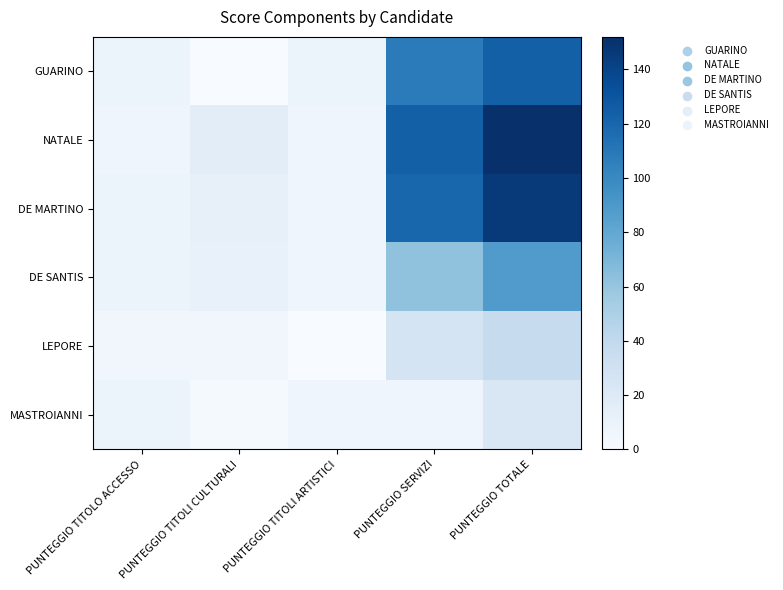

Reading left to right, what are all the values shown in this chart?

GUARINO: PUNTEGGIO TITOLO ACCESSO=8	PUNTEGGIO TITOLI CULTURALI=0	PUNTEGGIO TITOLI ARTISTICI=8	PUNTEGGIO SERVIZI=108	PUNTEGGIO TOTALE=124
NATALE: PUNTEGGIO TITOLO ACCESSO=6	PUNTEGGIO TITOLI CULTURALI=16	PUNTEGGIO TITOLI ARTISTICI=6	PUNTEGGIO SERVIZI=124	PUNTEGGIO TOTALE=152
DE MARTINO: PUNTEGGIO TITOLO ACCESSO=8	PUNTEGGIO TITOLI CULTURALI=12	PUNTEGGIO TITOLI ARTISTICI=6	PUNTEGGIO SERVIZI=120	PUNTEGGIO TOTALE=146
DE SANTIS: PUNTEGGIO TITOLO ACCESSO=9	PUNTEGGIO TITOLI CULTURALI=11	PUNTEGGIO TITOLI ARTISTICI=6	PUNTEGGIO SERVIZI=62	PUNTEGGIO TOTALE=88
LEPORE: PUNTEGGIO TITOLO ACCESSO=5	PUNTEGGIO TITOLI CULTURALI=5	PUNTEGGIO TITOLI ARTISTICI=0	PUNTEGGIO SERVIZI=27	PUNTEGGIO TOTALE=37
MASTROIANNI: PUNTEGGIO TITOLO ACCESSO=8	PUNTEGGIO TITOLI CULTURALI=2	PUNTEGGIO TITOLI ARTISTICI=6	PUNTEGGIO SERVIZI=7	PUNTEGGIO TOTALE=23